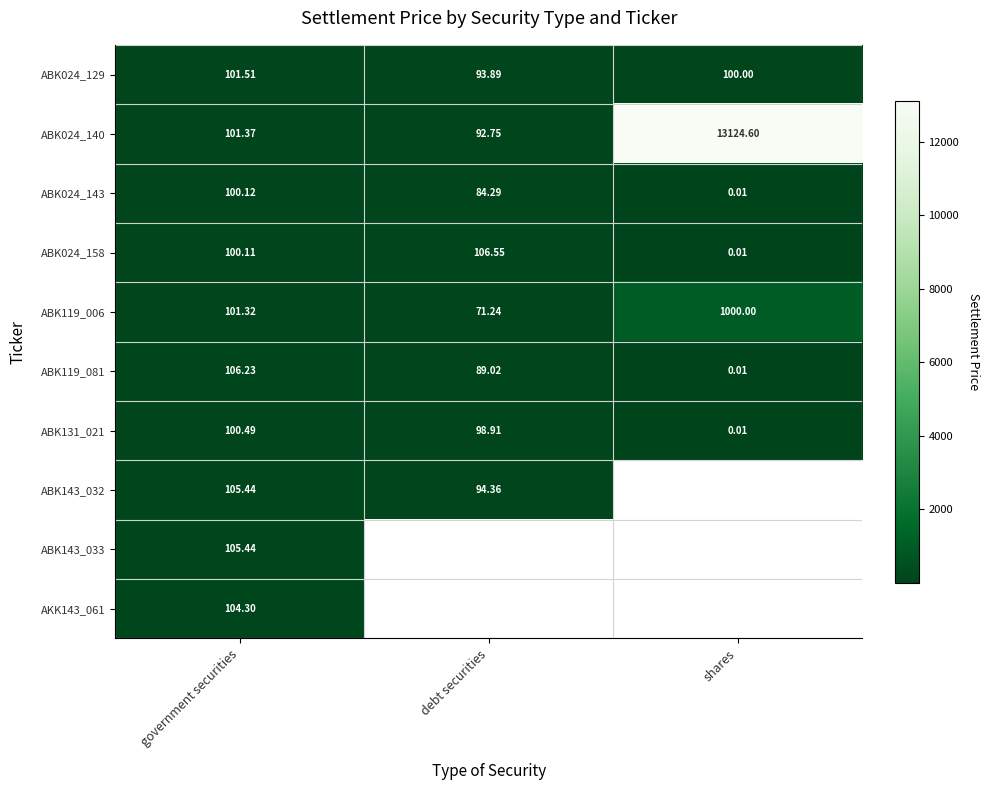

Which category has the highest value in the ABK024_158 series?

debt securities